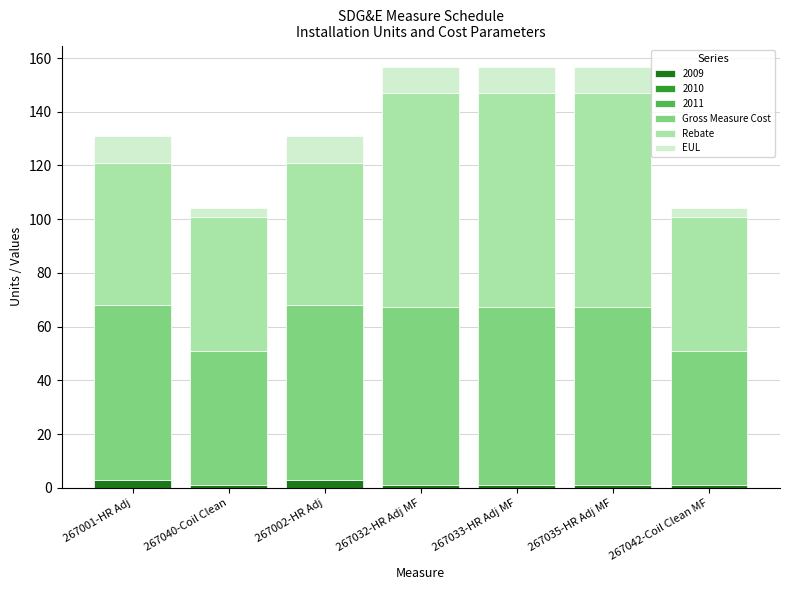

Reading right to left, list the values for the 2009 series.

1.0	1.0	1.0	1.0	3.0	1.0	3.0